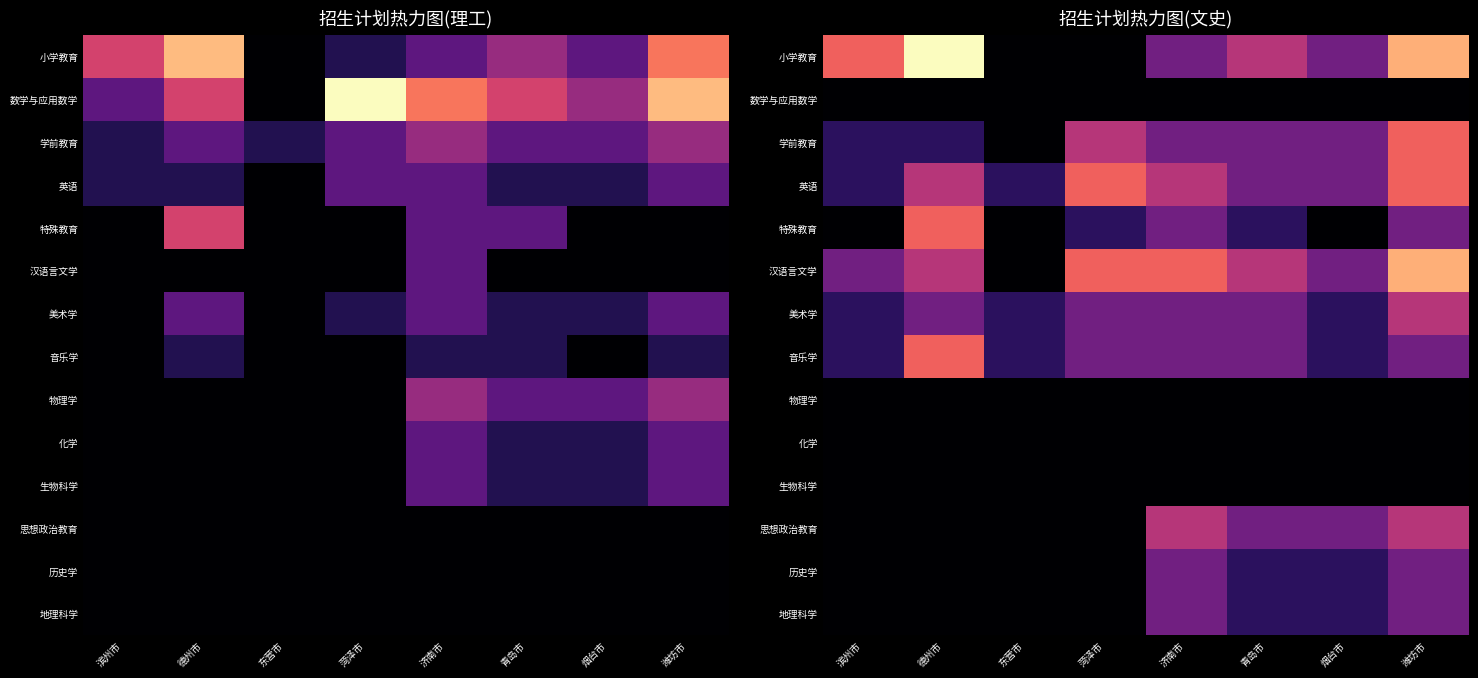

At which category is the sum across all series the highest?

潍坊市